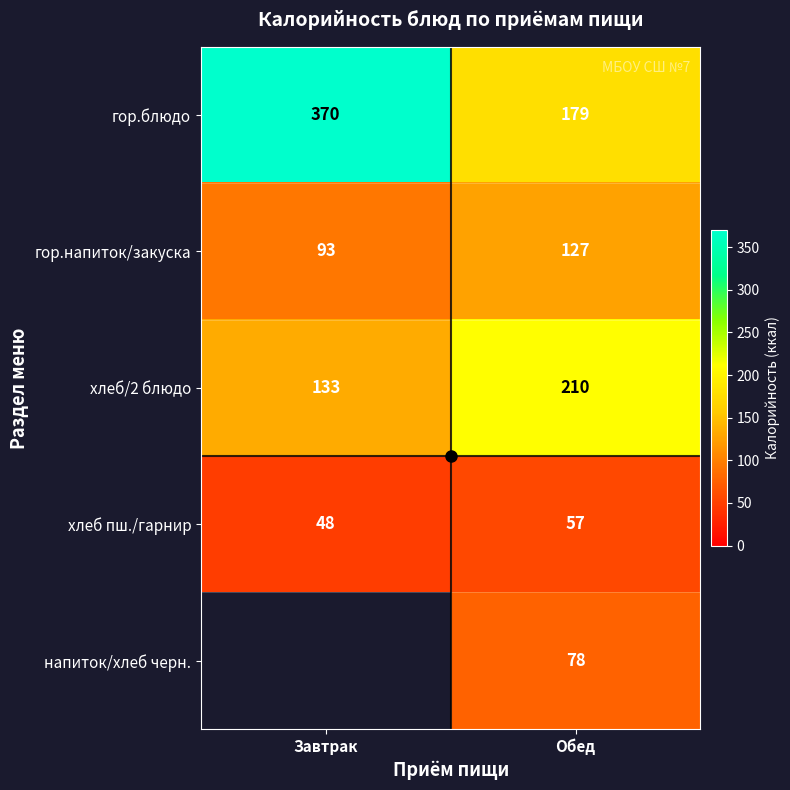

What is the sum of all гор.напиток/закуска values?

220